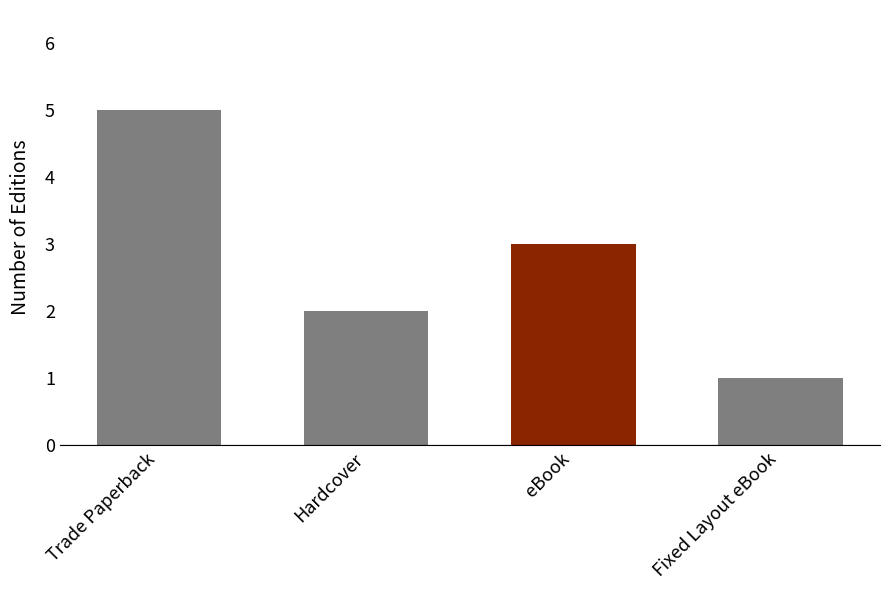

Count the values in the range 2 to 5.

3